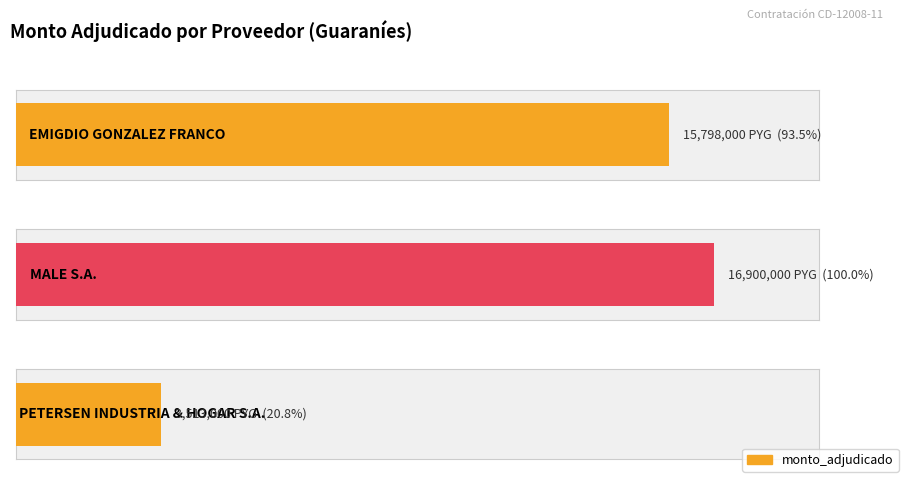

What is the sum of the values at PETERSEN INDUSTRIA & HOGAR S.A. and MALE S.A.?

20413000